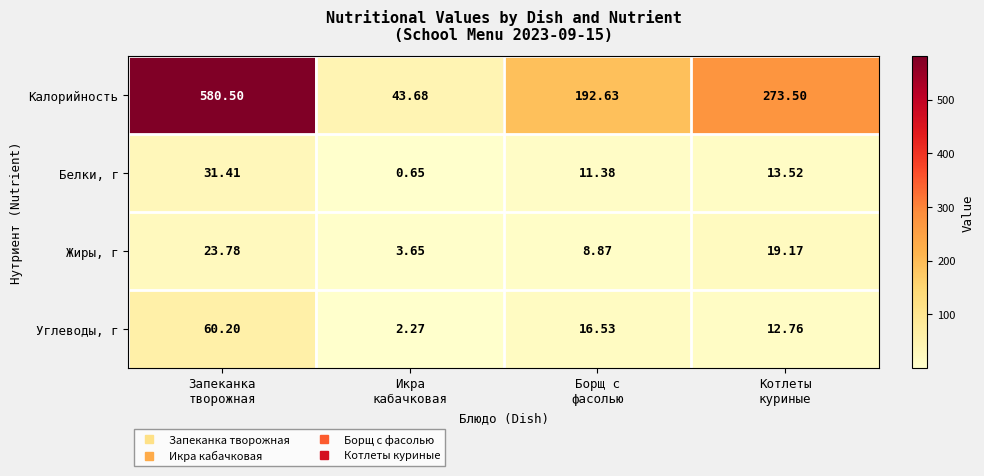

At which category is the sum across all series the highest?

Запеканка
творожная